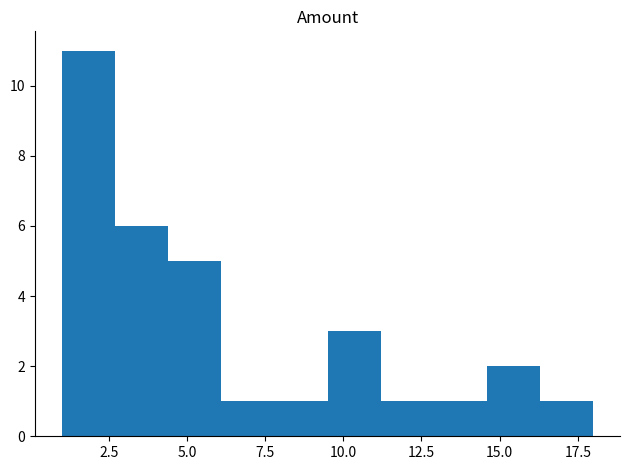

Read against the x-axis, roughly where is the centre of the tallest bar?

2.0